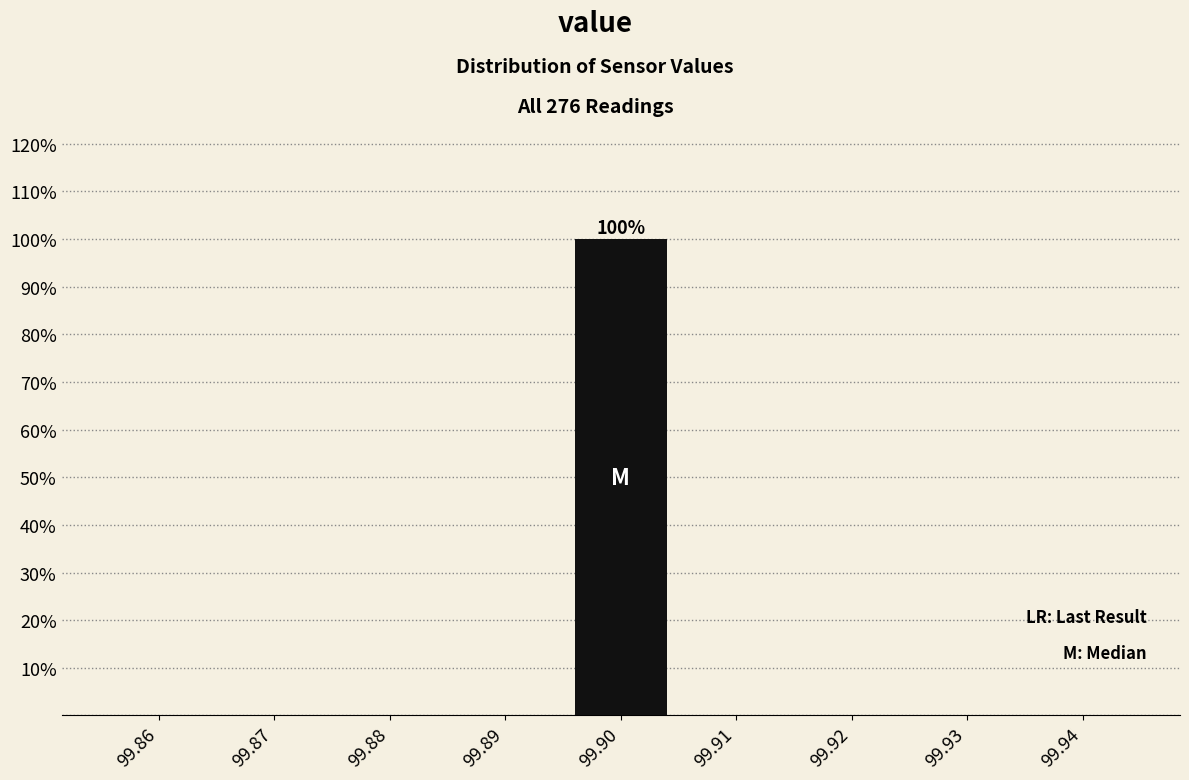

Over which range of the x-axis is the bar tallest?

99.895 to 99.905